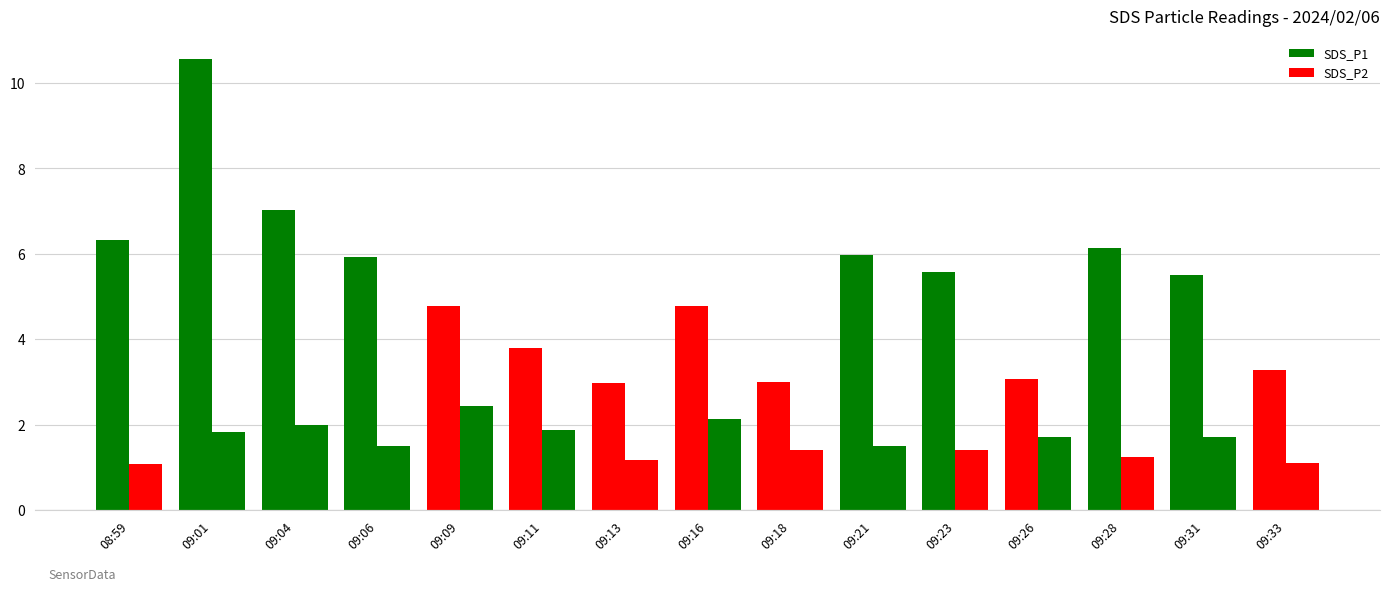

The value of SDS_P2 at 09:23 is 1.4. True or false?

True